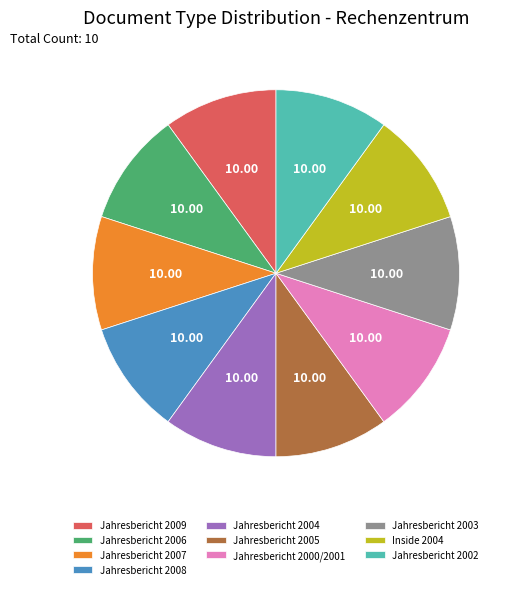

Does any single category account for the majority?

No